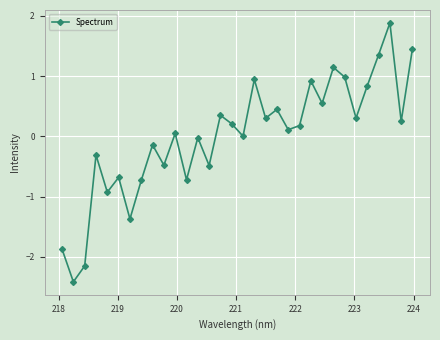

What is the maximum value shown in the chart?

1.9